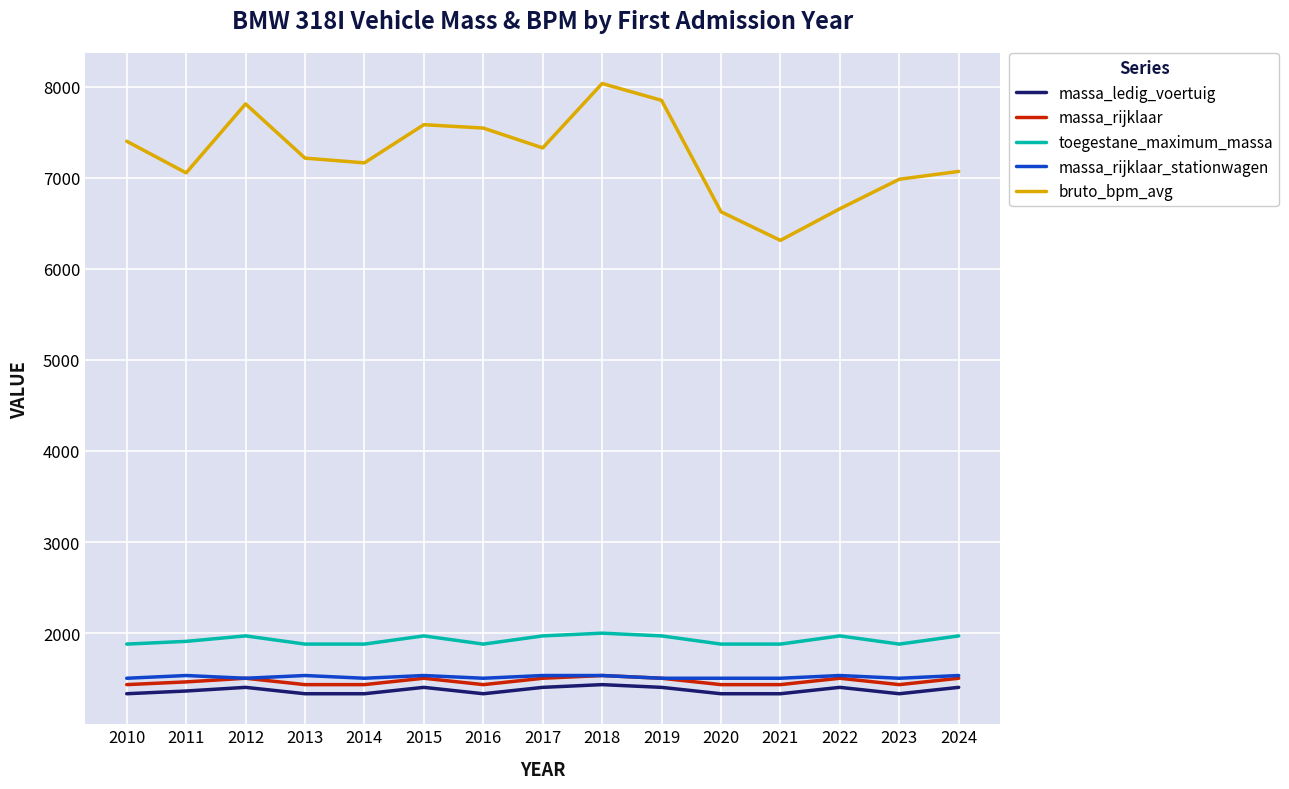

True or false: massa_rijklaar_stationwagen and toegestane_maximum_massa cross at least once.

False